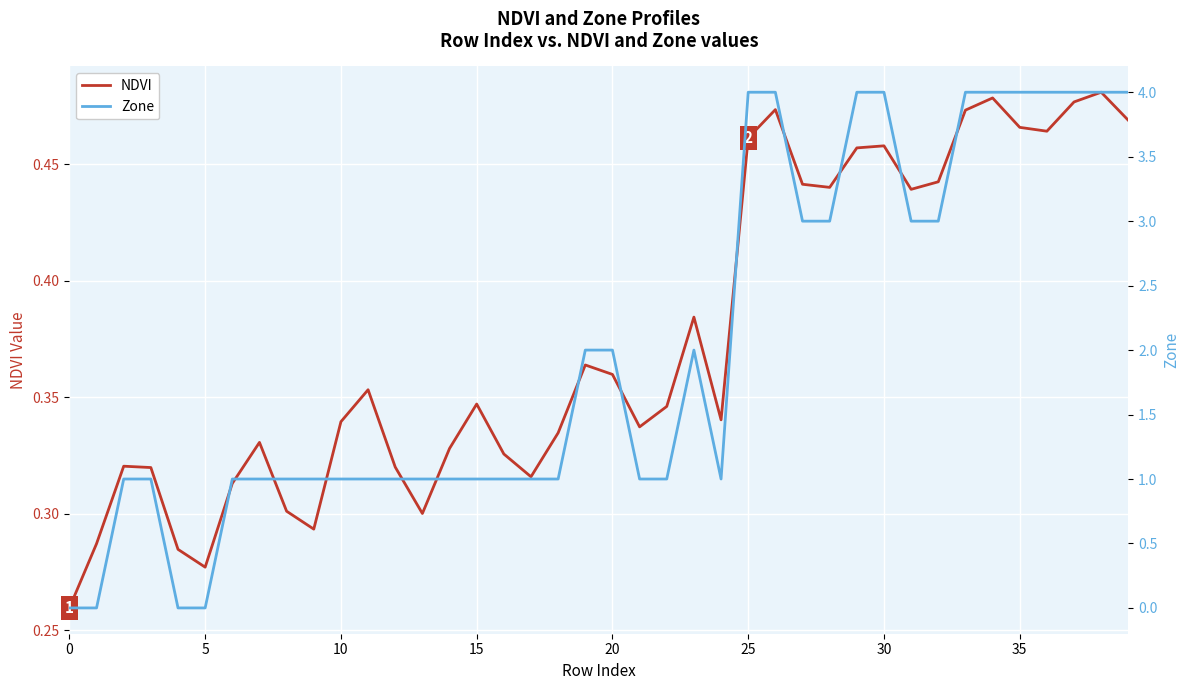

Where does the Zone series first go above 1?

19